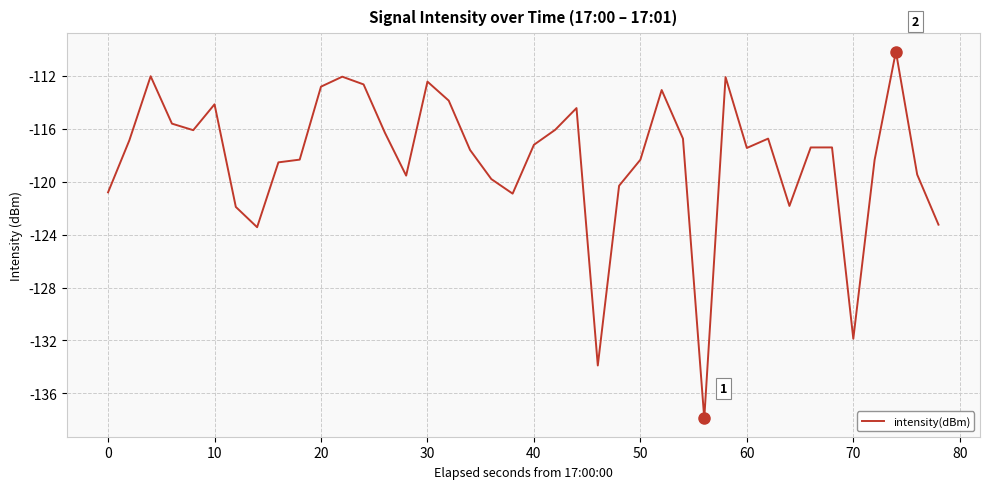

What is the minimum value shown in the chart?

-137.9